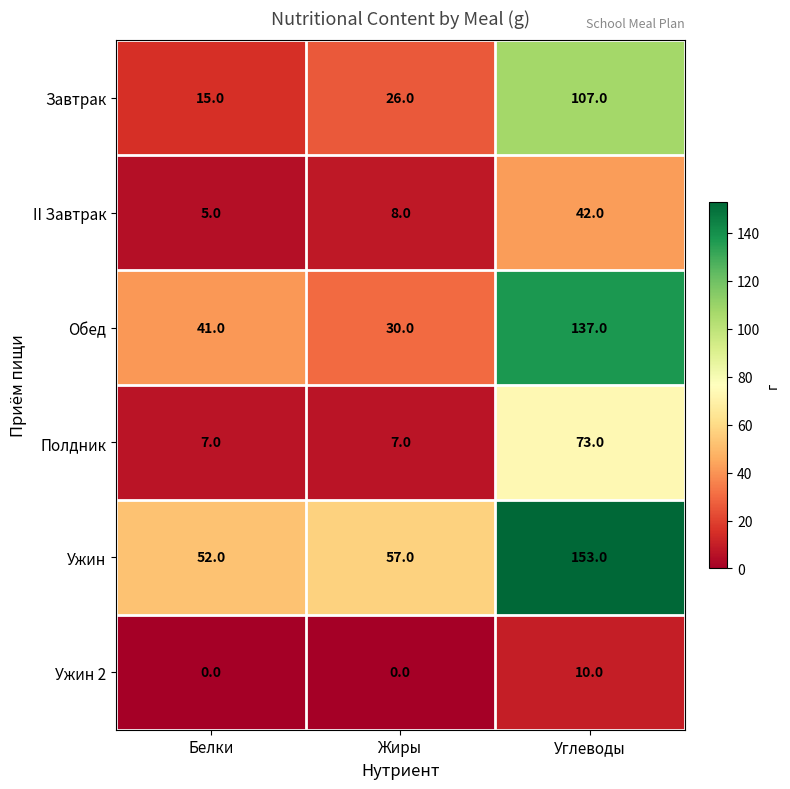

The Полдник series shows 73 at Углеводы. True or false?

True